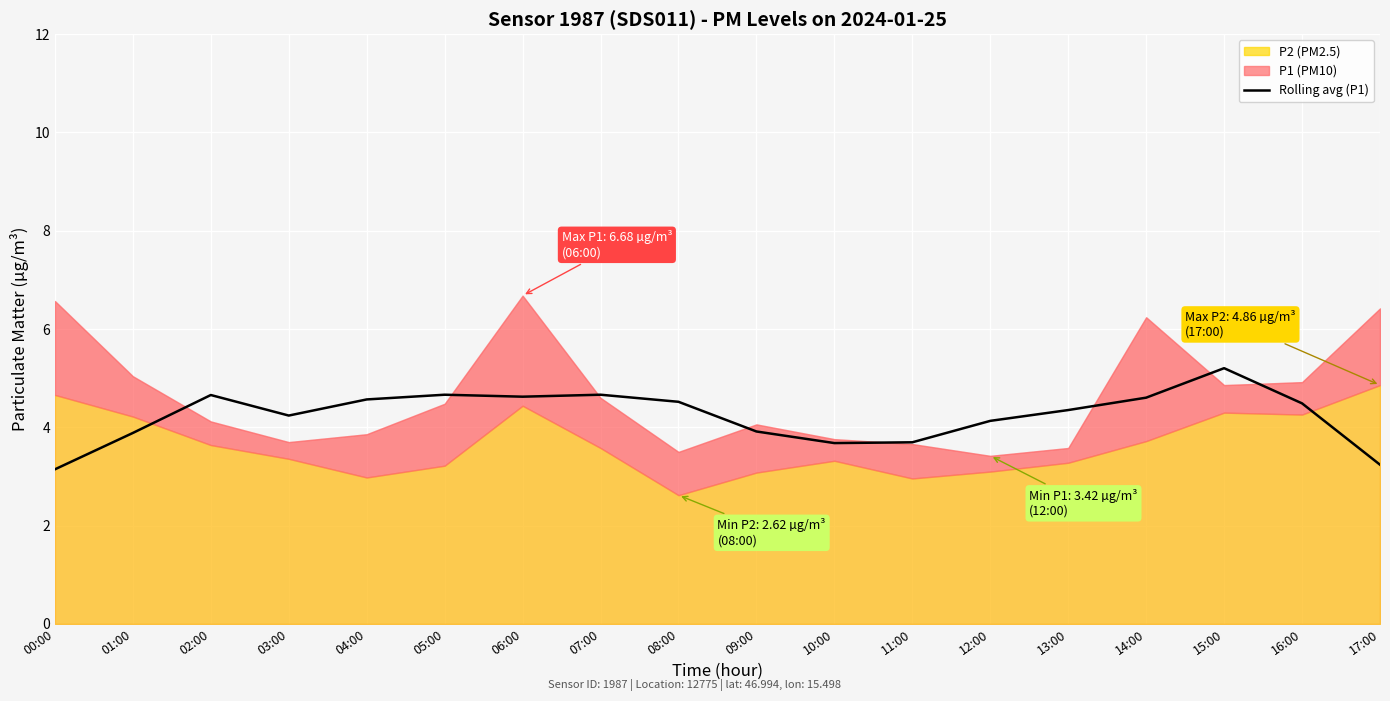

Rank the categories by value from highest to lowest.

15:00, 05:00, 07:00, 02:00, 06:00, 14:00, 04:00, 08:00, 16:00, 13:00, 03:00, 12:00, 09:00, 01:00, 11:00, 10:00, 17:00, 00:00